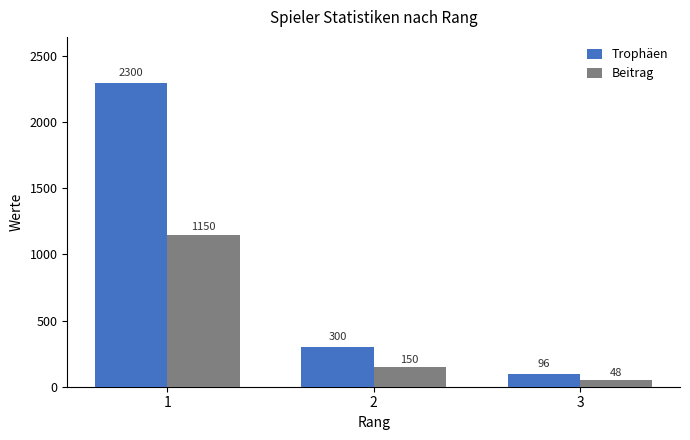

What is the difference between the highest and lowest values at 3?

48